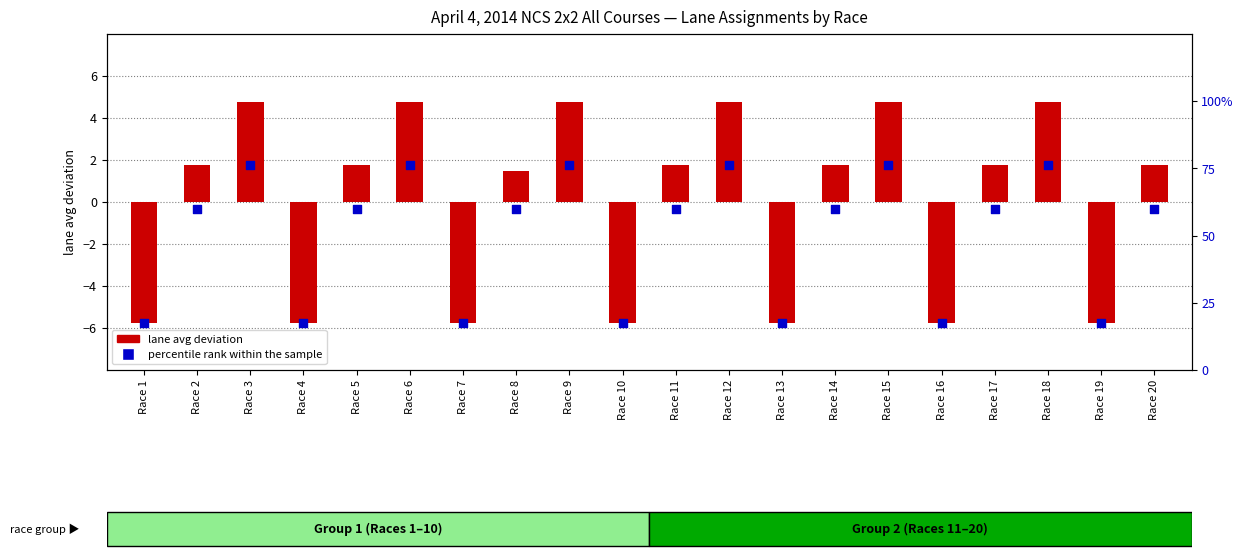

What are all the series names shown in the legend?

lane avg deviation, percentile rank within the sample